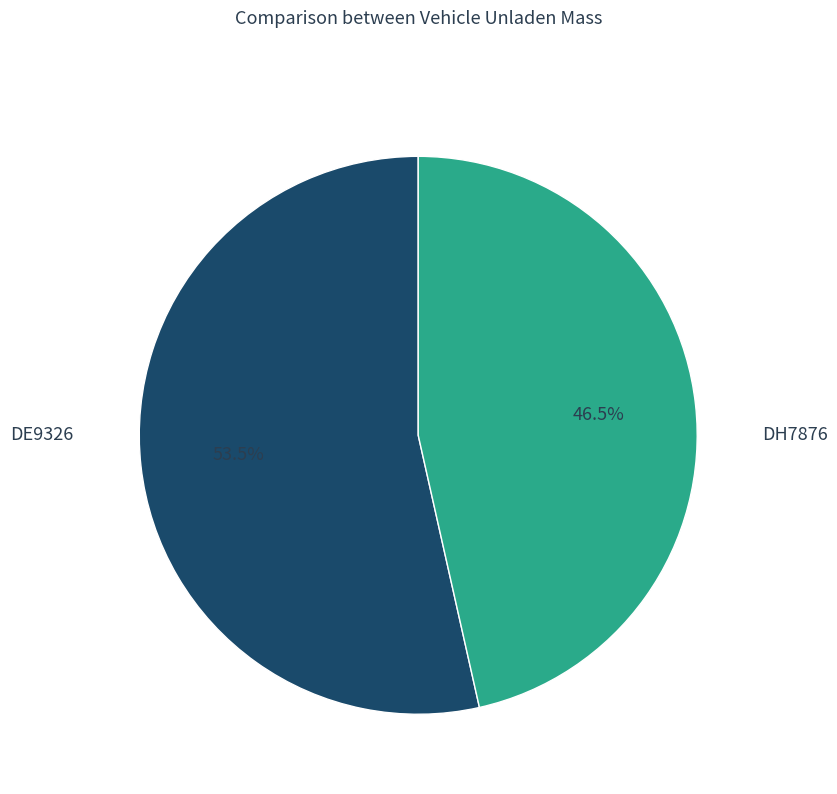

True or false: DE9326 accounts for 61% of the total.

False